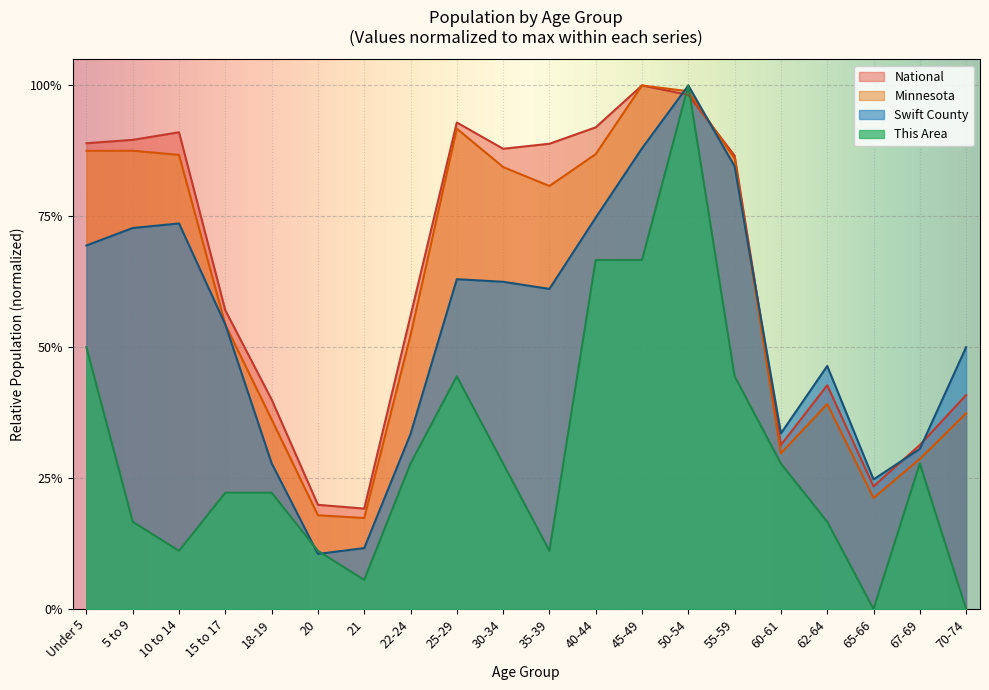

Reading left to right, what are all the values shown in this chart?

This Area: Under 5=0.5	5 to 9=0.2	10 to 14=0.1	15 to 17=0.2	18-19=0.2	20=0.1	21=0.1	22-24=0.3	25-29=0.4	30-34=0.3	35-39=0.1	40-44=0.7	45-49=0.7	50-54=1.0	55-59=0.4	60-61=0.3	62-64=0.2	65-66=0.0	67-69=0.3	70-74=0.0
Swift County: Under 5=0.7	5 to 9=0.7	10 to 14=0.7	15 to 17=0.5	18-19=0.3	20=0.1	21=0.1	22-24=0.3	25-29=0.6	30-34=0.6	35-39=0.6	40-44=0.7	45-49=0.9	50-54=1.0	55-59=0.8	60-61=0.3	62-64=0.5	65-66=0.2	67-69=0.3	70-74=0.5
Minnesota: Under 5=0.9	5 to 9=0.9	10 to 14=0.9	15 to 17=0.5	18-19=0.4	20=0.2	21=0.2	22-24=0.5	25-29=0.9	30-34=0.8	35-39=0.8	40-44=0.9	45-49=1.0	50-54=1.0	55-59=0.9	60-61=0.3	62-64=0.4	65-66=0.2	67-69=0.3	70-74=0.4
National: Under 5=0.9	5 to 9=0.9	10 to 14=0.9	15 to 17=0.6	18-19=0.4	20=0.2	21=0.2	22-24=0.6	25-29=0.9	30-34=0.9	35-39=0.9	40-44=0.9	45-49=1.0	50-54=1.0	55-59=0.9	60-61=0.3	62-64=0.4	65-66=0.2	67-69=0.3	70-74=0.4